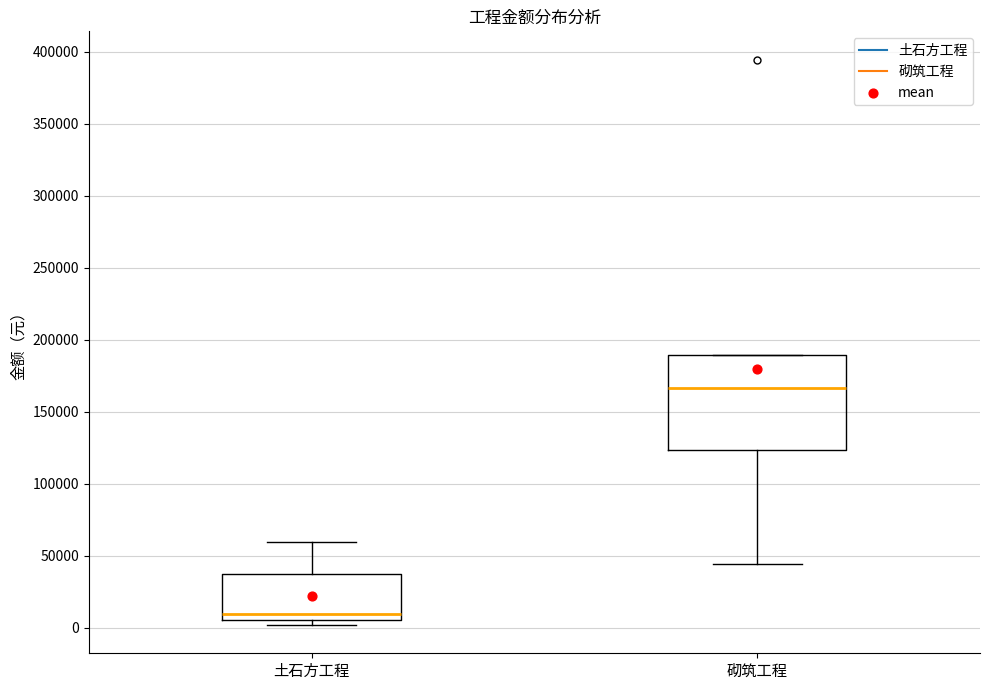

Reading left to right, read every box against the y-axis: the position of its median line, the range the box covers, and the ends of its whiskers. The values are not printed on the chart, so give them approximately, as read against the axis.

土石方工程: median 10000, box 5000 to 35000, whiskers 0 to 60000
砌筑工程: median 165000, box 125000 to 190000, whiskers 45000 to 190000